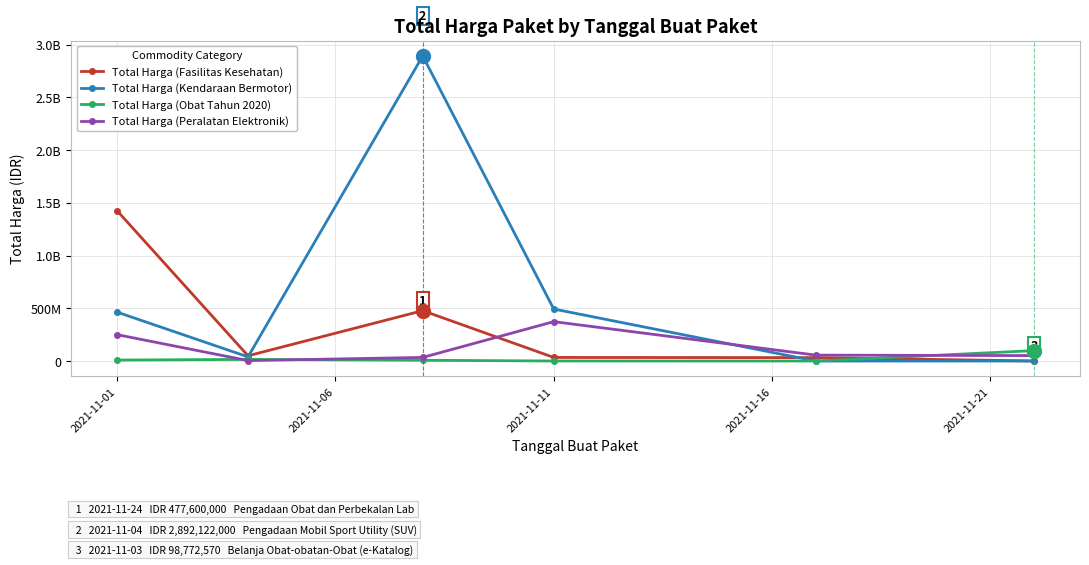

What are all the series names shown in the legend?

Total Harga (Fasilitas Kesehatan), Total Harga (Kendaraan Bermotor), Total Harga (Obat Tahun 2020), Total Harga (Peralatan Elektronik)